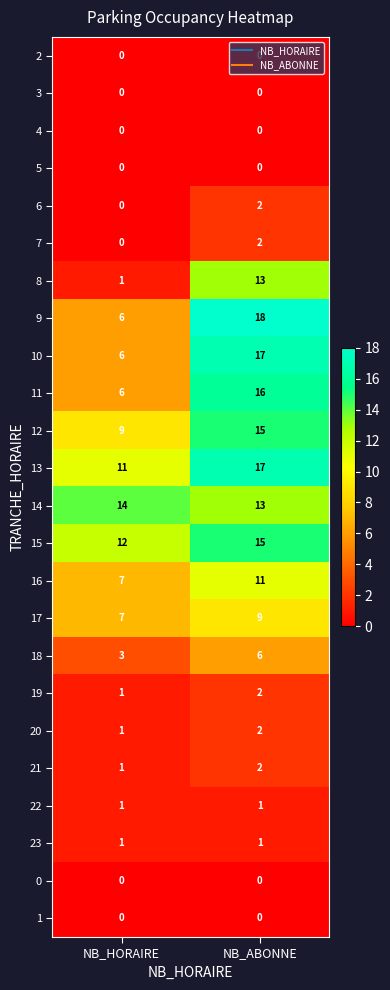

What is the difference between the 13 values at NB_ABONNE and NB_HORAIRE?

6